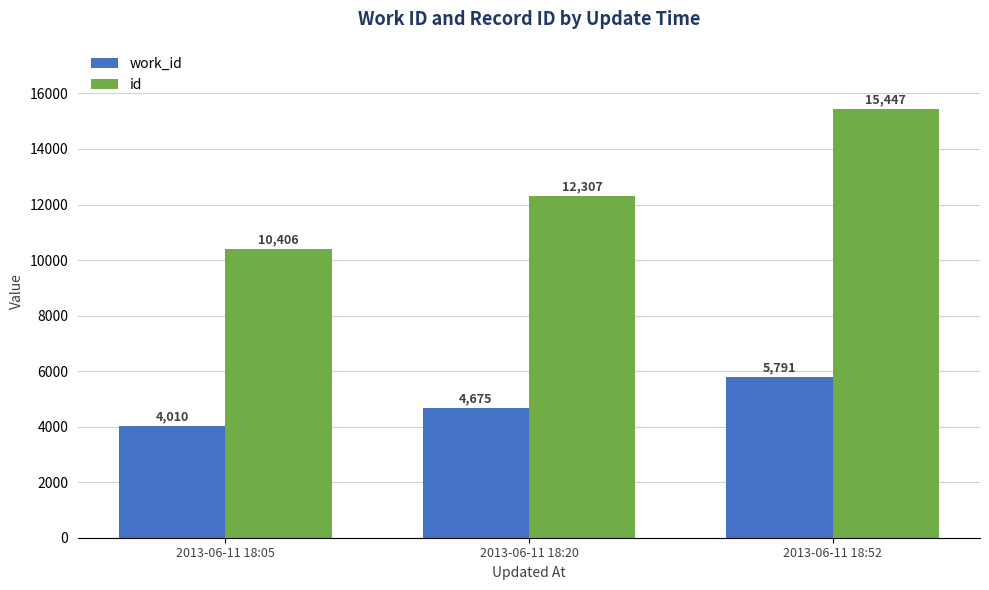

What is the lowest value of the id series?

10406